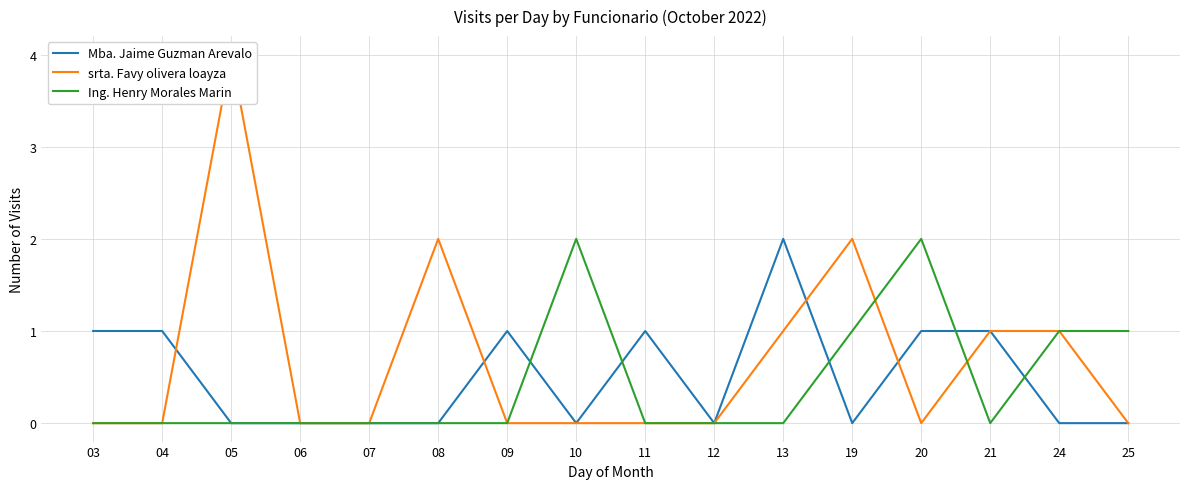

Reading left to right, list all the values displayed in this chart.

Mba. Jaime Guzman Arevalo: 03=1	04=1	05=0	06=0	07=0	08=0	09=1	10=0	11=1	12=0	13=2	19=0	20=1	21=1	24=0	25=0
srta. Favy olivera loayza: 03=0	04=0	05=4	06=0	07=0	08=2	09=0	10=0	11=0	12=0	13=1	19=2	20=0	21=1	24=1	25=0
Ing. Henry Morales Marin: 03=0	04=0	05=0	06=0	07=0	08=0	09=0	10=2	11=0	12=0	13=0	19=1	20=2	21=0	24=1	25=1